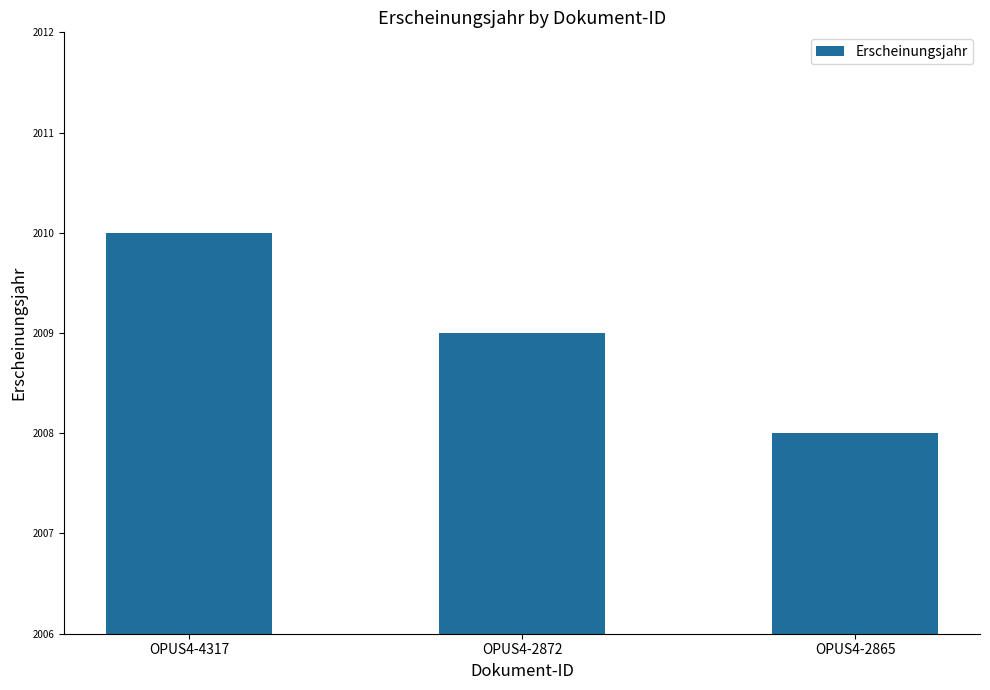

Which has a higher value, OPUS4-2872 or OPUS4-2865?

OPUS4-2872